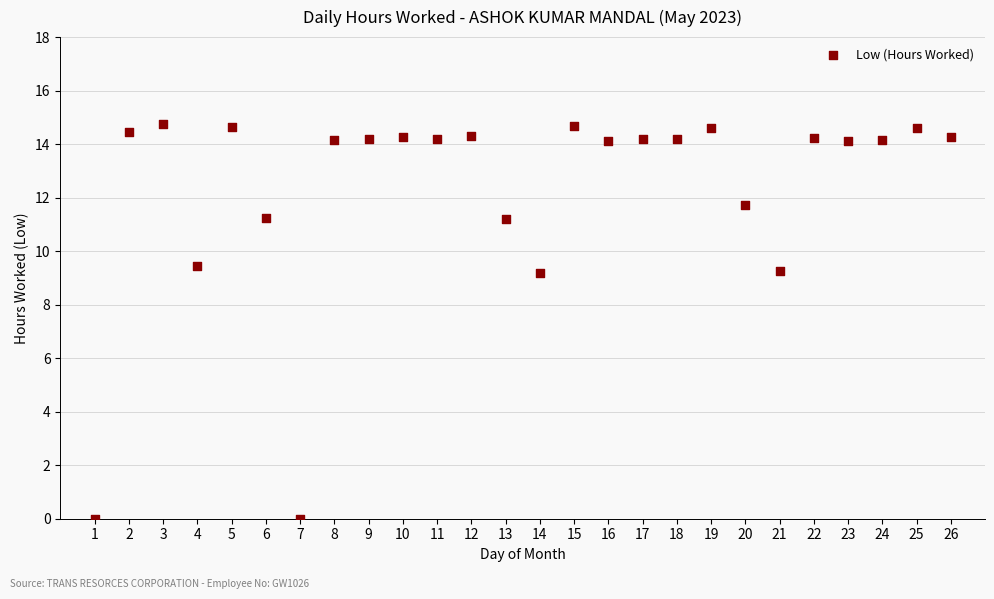

What is the range of X values (max minus min)?

25.0